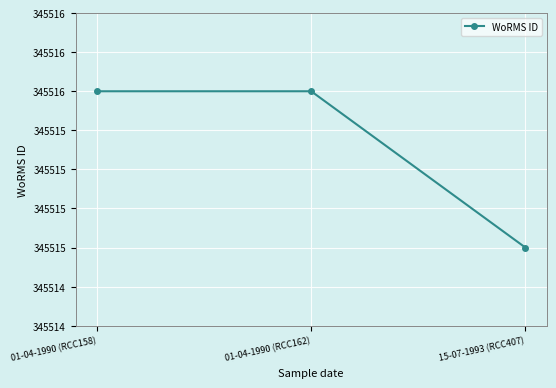

What is the label of the 2nd point from the left?

01-04-1990 (RCC162)